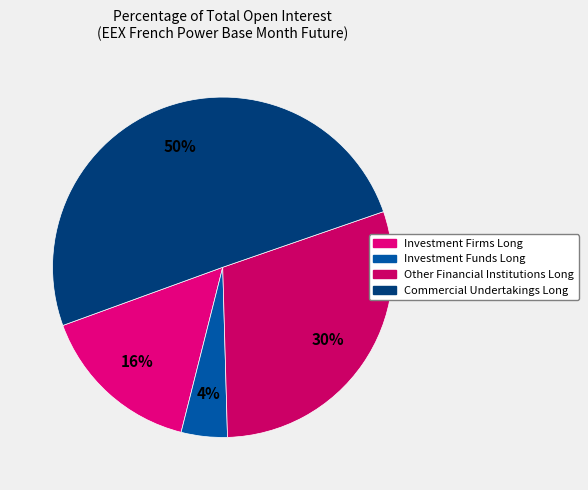

To the nearest percent, what is the difference between the Commercial Undertakings Long and Other Financial Institutions Long slice percentages?

20%